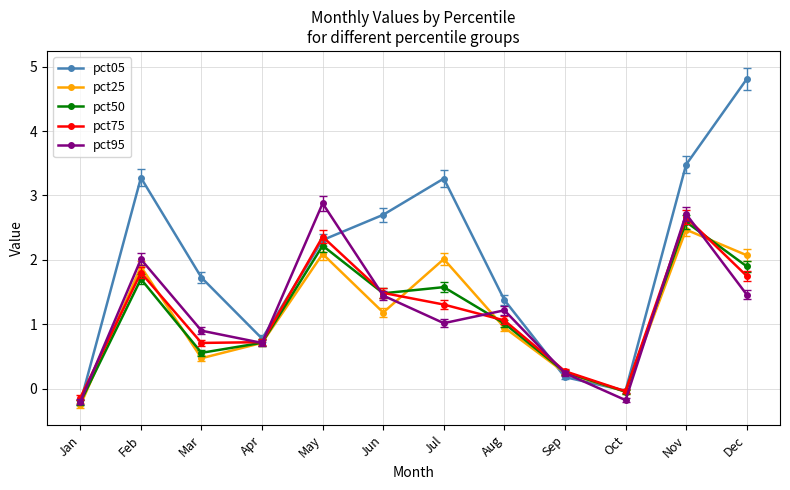

Where is the first local maximum for pct75?

Feb